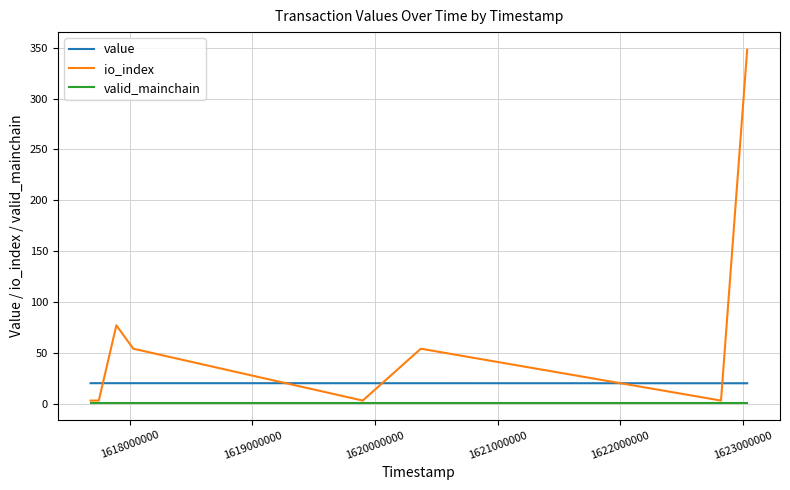

True or false: valid_mainchain and value cross at least once.

False